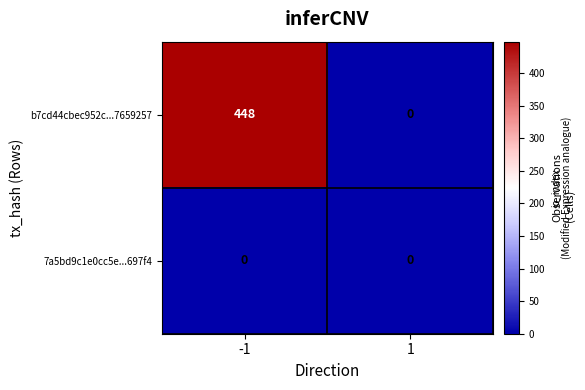

At how many categories does at least one series exceed 416?

1